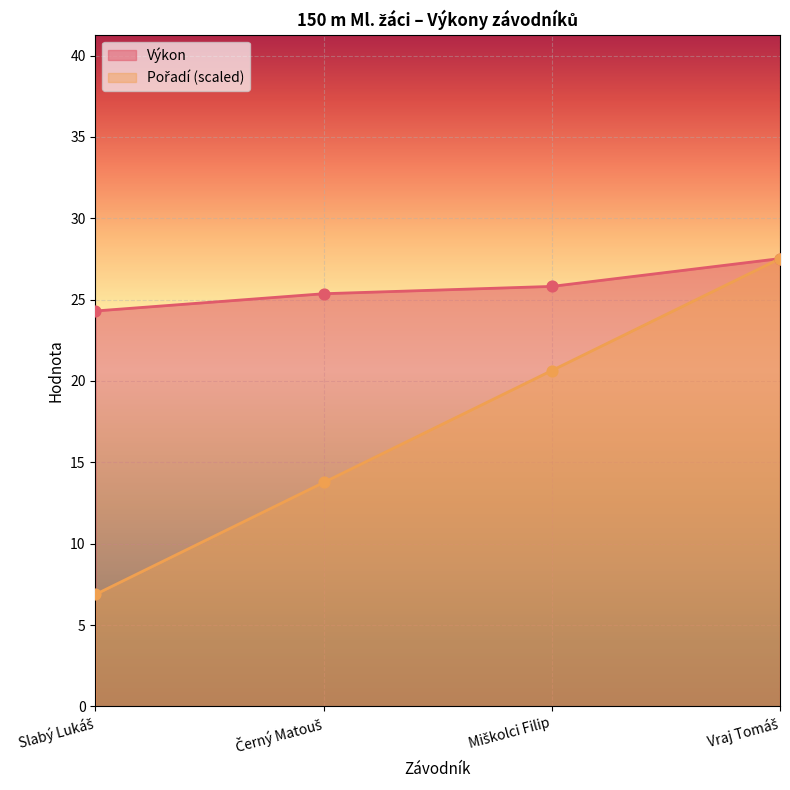

At how many categories does at least one series exceed 15?

4